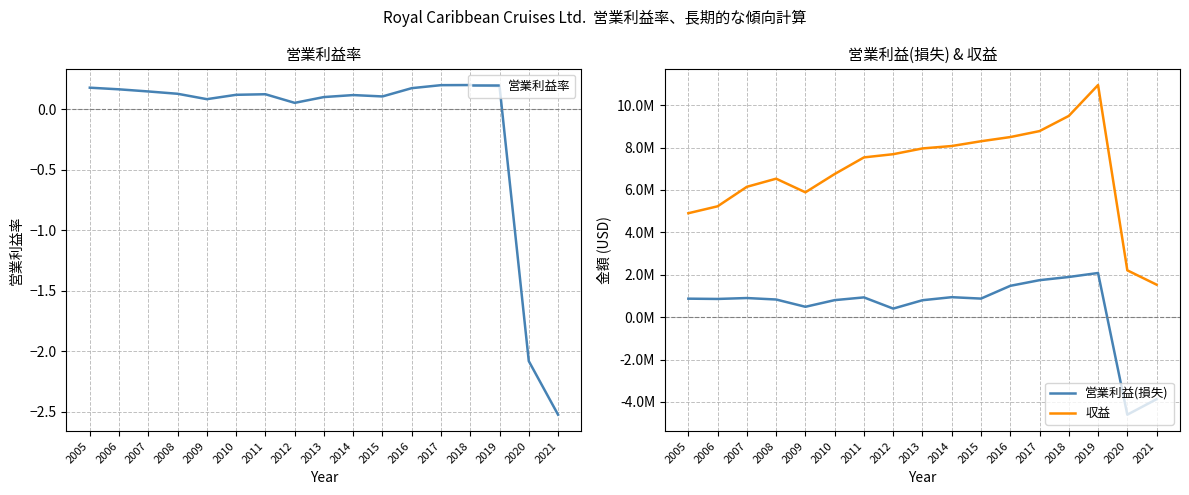

In 収益, how many points are lower than both neighbors (excluding endpoints)?

1